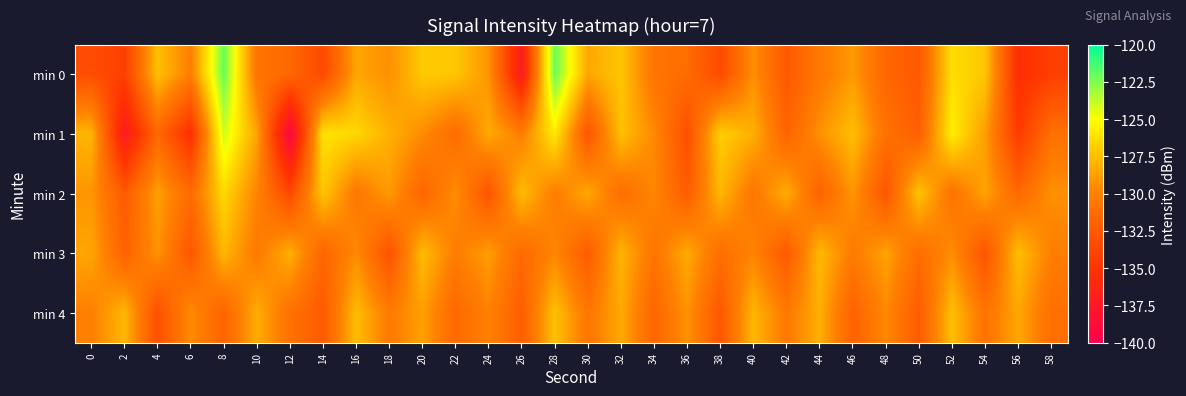

List the series in order of their peak value, highest first.

min 0, min 1, min 2, min 4, min 3